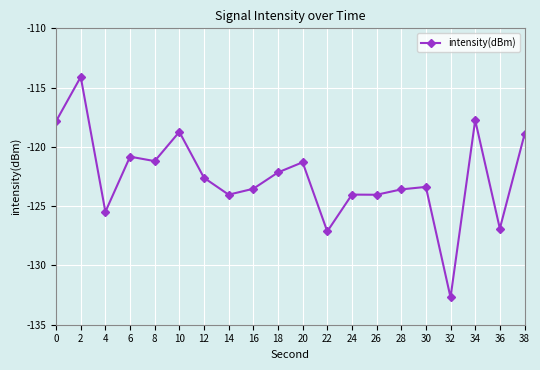

Count the number of values greater than -122.

8